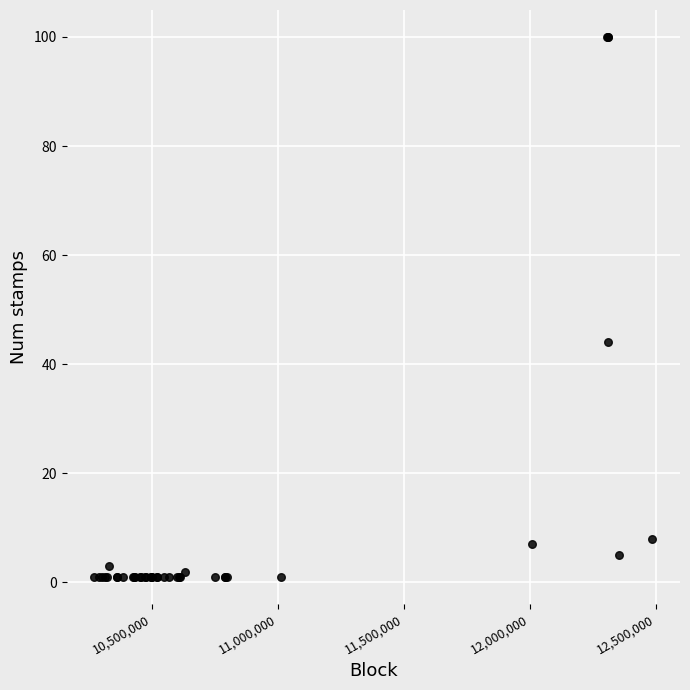

What Y value in the scatter plot is closest to 50?

44